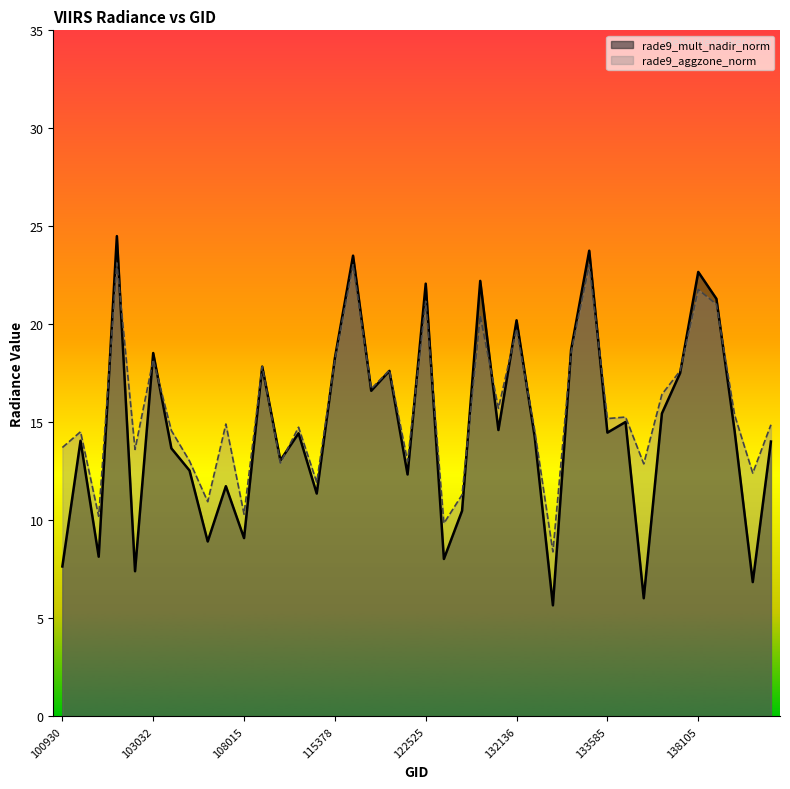

At how many categories does at least one series exceed 10?

38